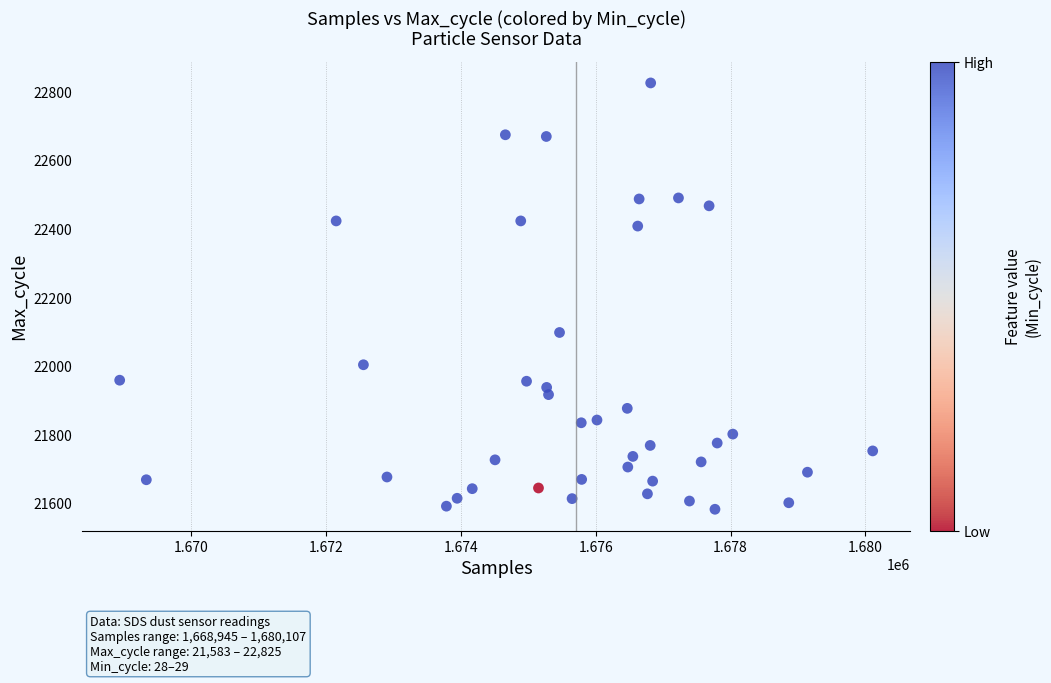

What Y value in the scatter plot is closest to 22204?

22098